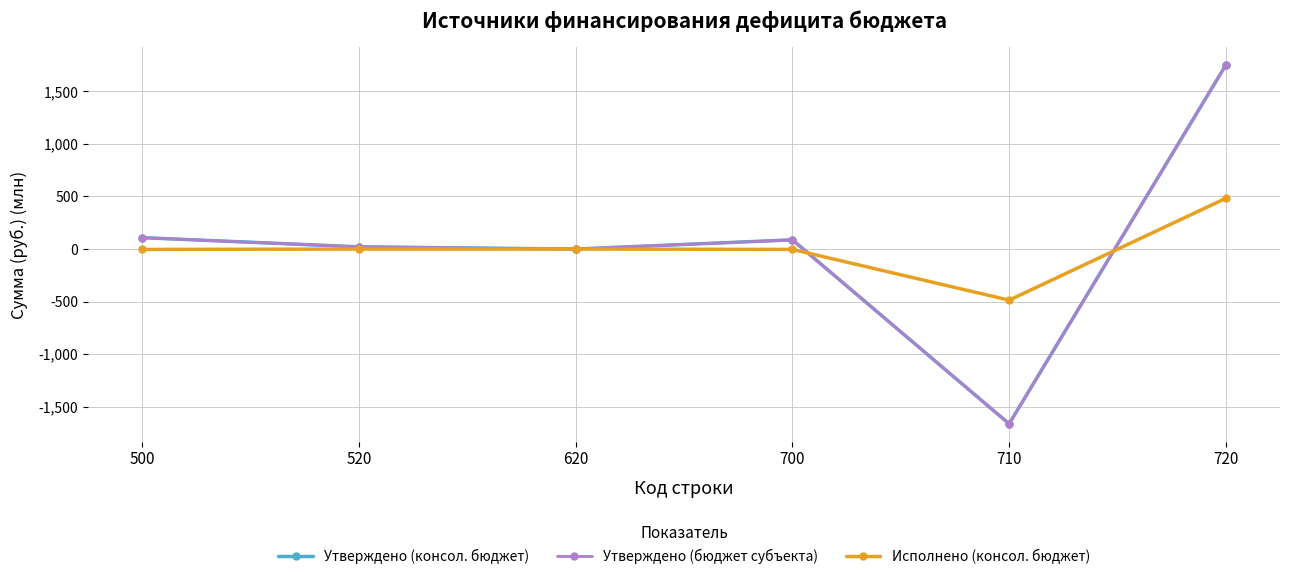

Reading left to right, list all the values displayed in this chart.

Утверждено (консол. бюджет): 108.3	20.9	0.0	87.4	-1663.2	1750.6
Утверждено (бюджет субъекта): 108.3	20.9	0.0	87.4	-1663.2	1750.6
Исполнено (консол. бюджет): -3.7	0.0	0.0	-3.7	-486.4	482.7